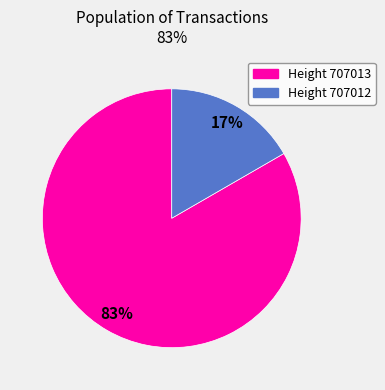

Is there a majority slice in this chart?

Yes